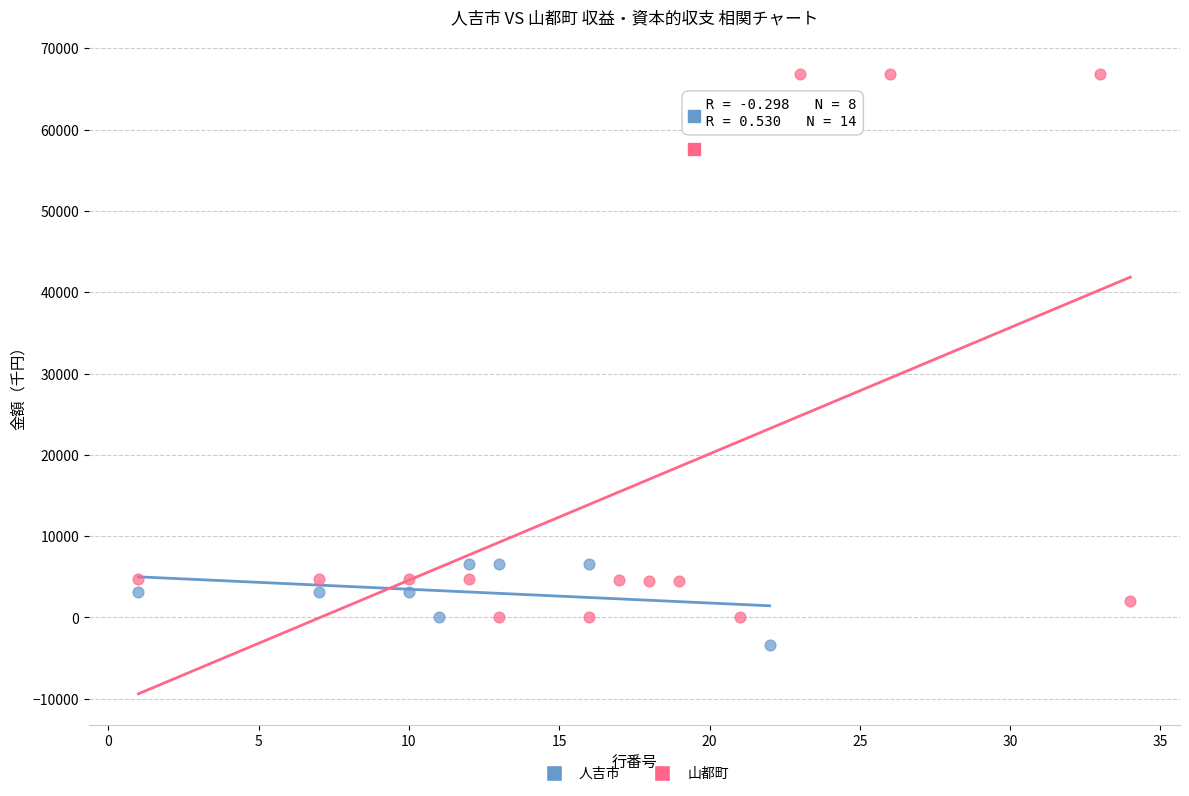

Which series has the widest spread of Y values?

山都町